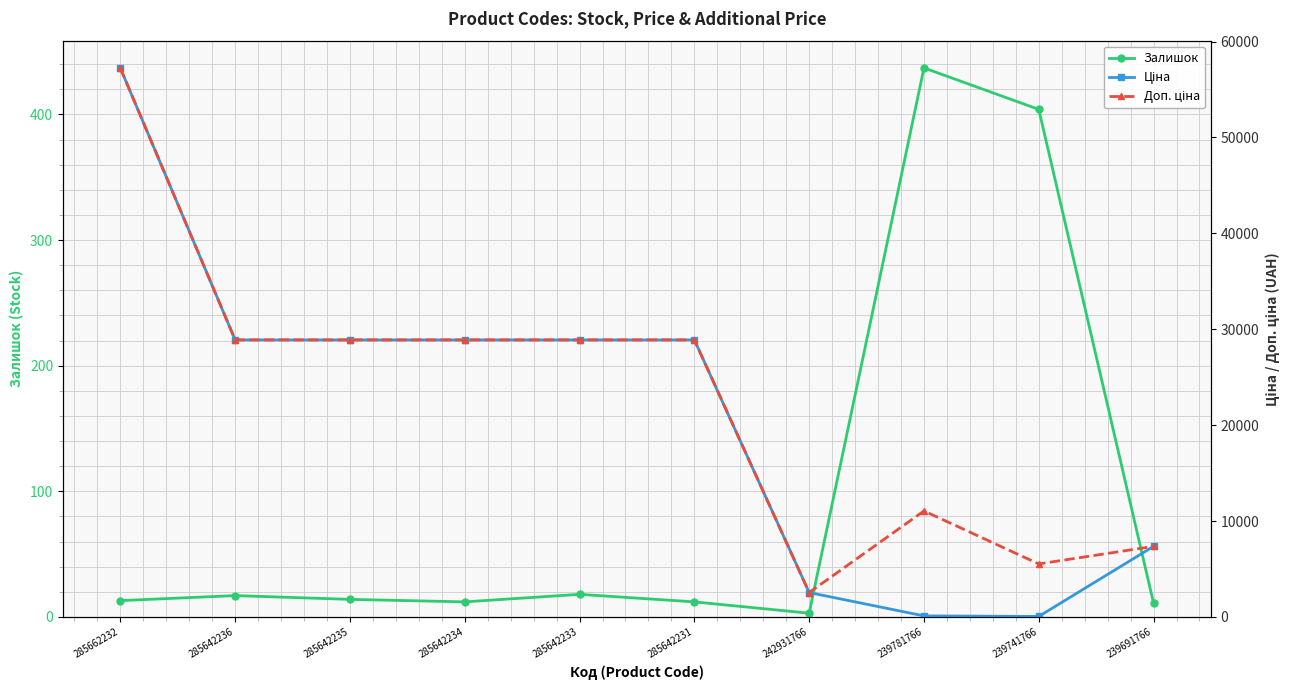

True or false: Ціна and Доп. ціна intersect in this chart.

False